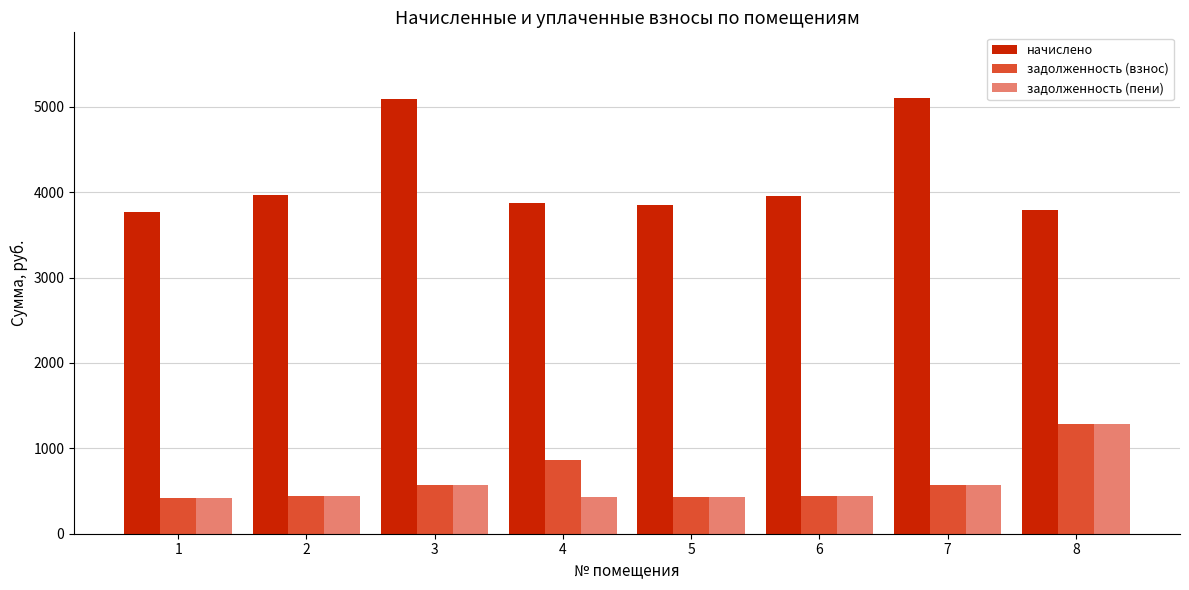

Does the chart contain stacked bars?

No